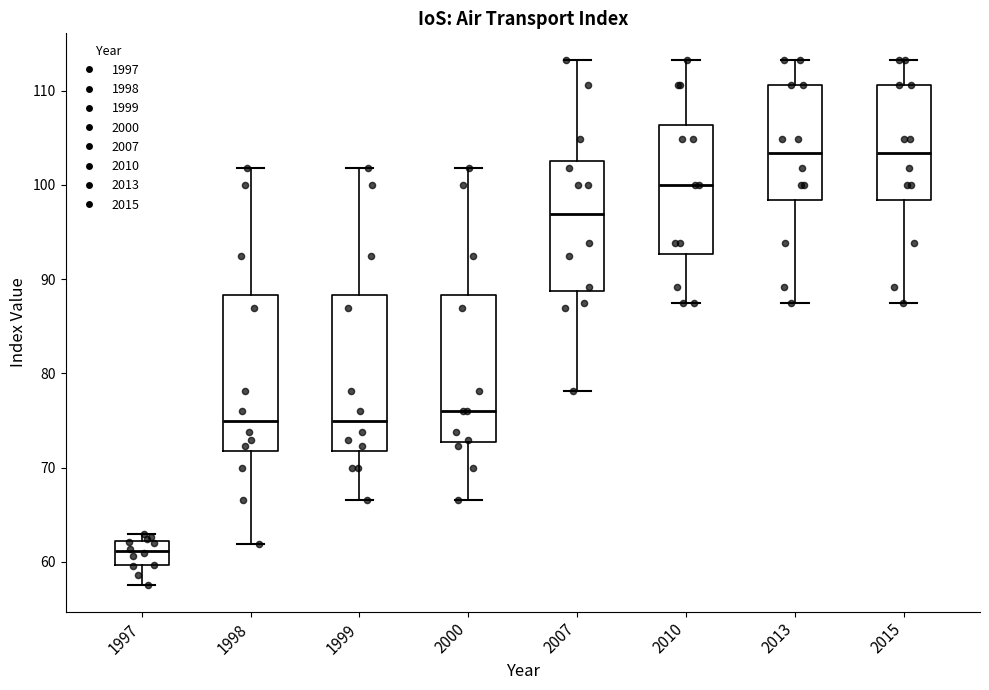

Reading left to right, transcribe this box plot: for each box, give where its median line is, the range the box spans, and where its two whiskers end, as read against the y-axis. The values are not printed on the chart, so give them approximately, as read against the axis.

1997: median 61, box 60 to 62, whiskers 58 to 63
1998: median 75, box 72 to 88, whiskers 62 to 102
1999: median 75, box 72 to 88, whiskers 67 to 102
2000: median 76, box 73 to 88, whiskers 67 to 102
2007: median 97, box 89 to 103, whiskers 78 to 113
2010: median 100, box 93 to 106, whiskers 88 to 113
2013: median 103, box 98 to 111, whiskers 88 to 113
2015: median 103, box 98 to 111, whiskers 88 to 113